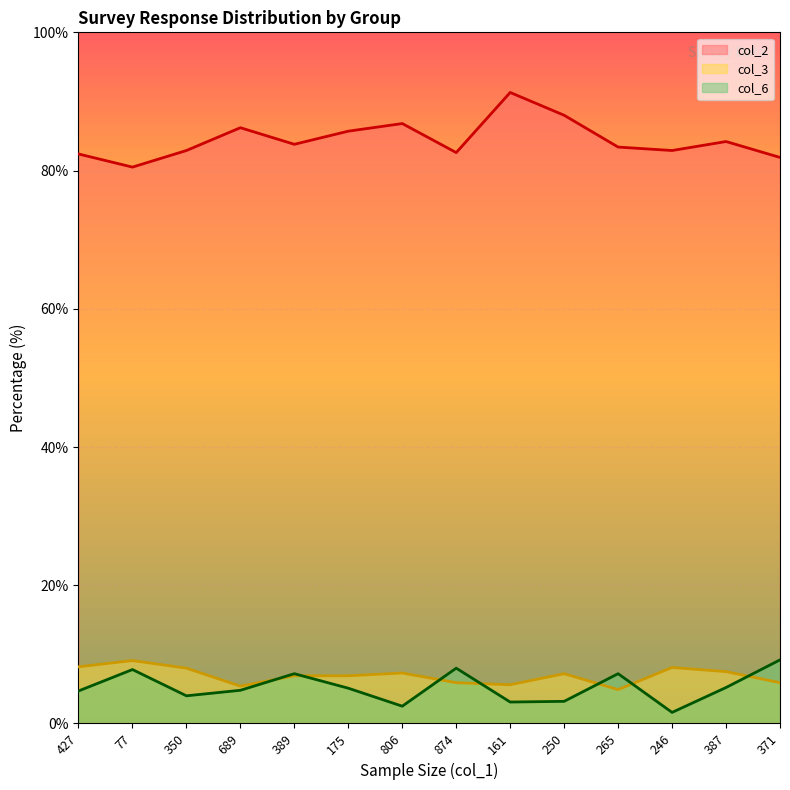

What is the value of the col_3 point at the 5th from the left?

6.9